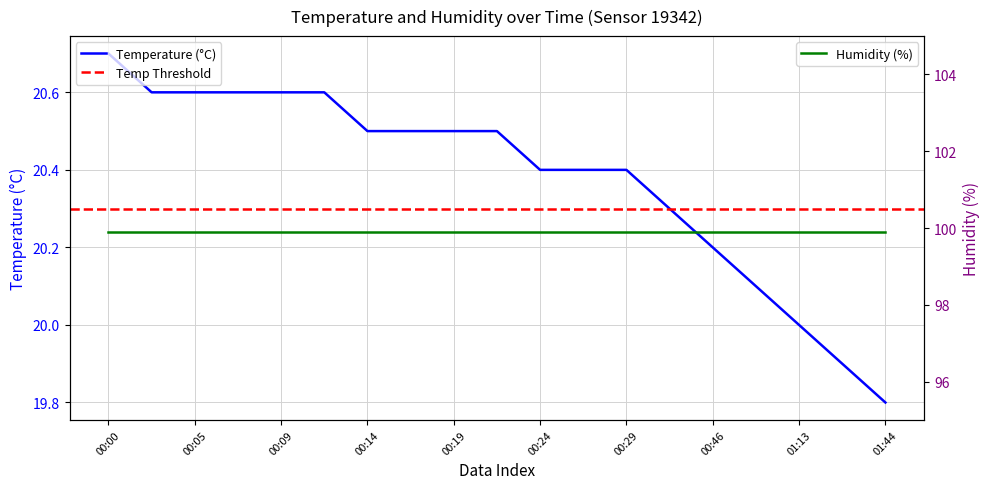

Reading right to left, list all the values displayed in this chart.

01:44=19.8	01:27=19.9	01:13=20.0	00:56=20.1	00:46=20.2	00:36=20.3	00:29=20.4	00:26=20.4	00:24=20.4	00:22=20.5	00:19=20.5	00:17=20.5	00:14=20.5	00:12=20.6	00:09=20.6	00:07=20.6	00:05=20.6	00:02=20.6	00:00=20.7